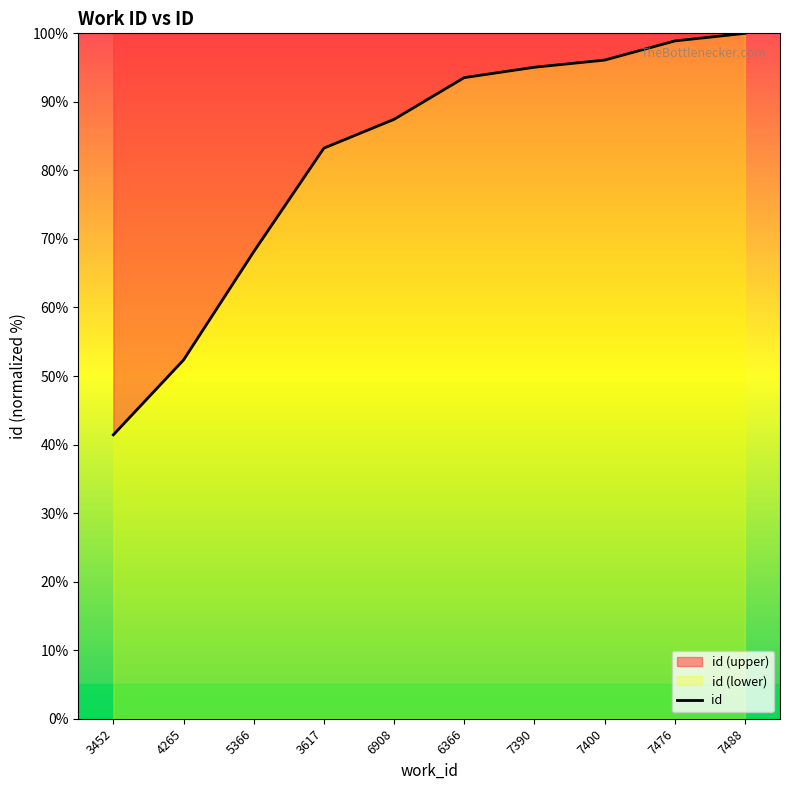

How many lines are shown in the chart?

1